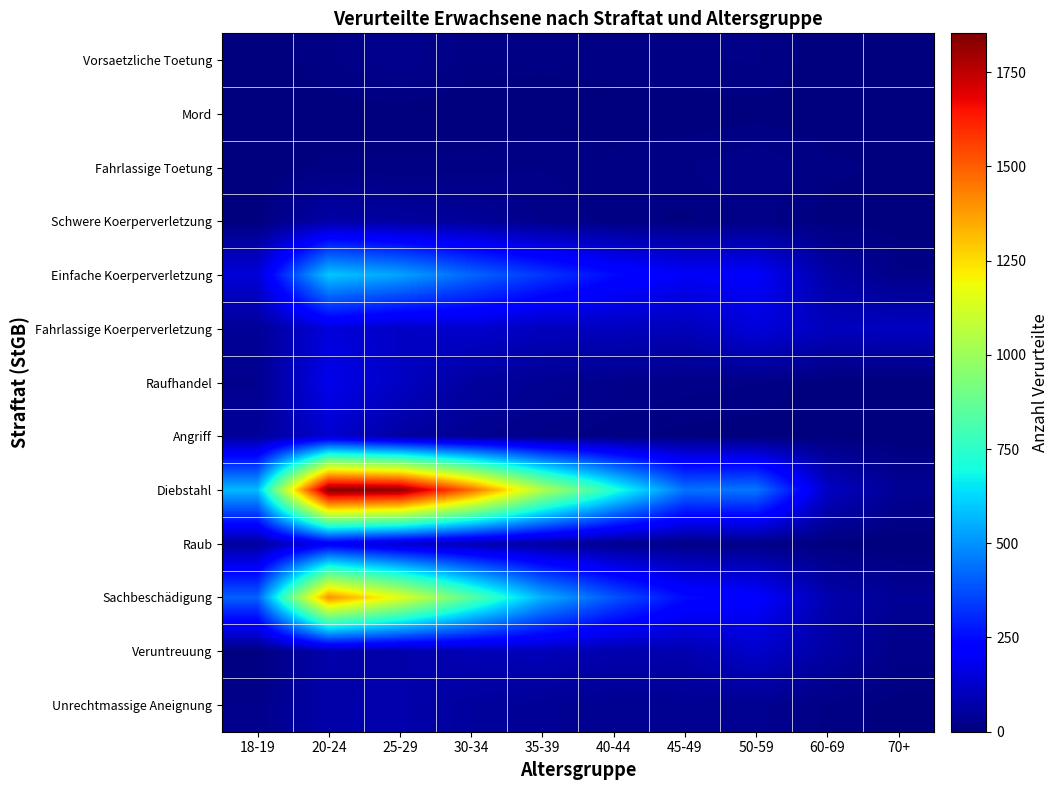

At which category is the sum across all series the highest?

20-24